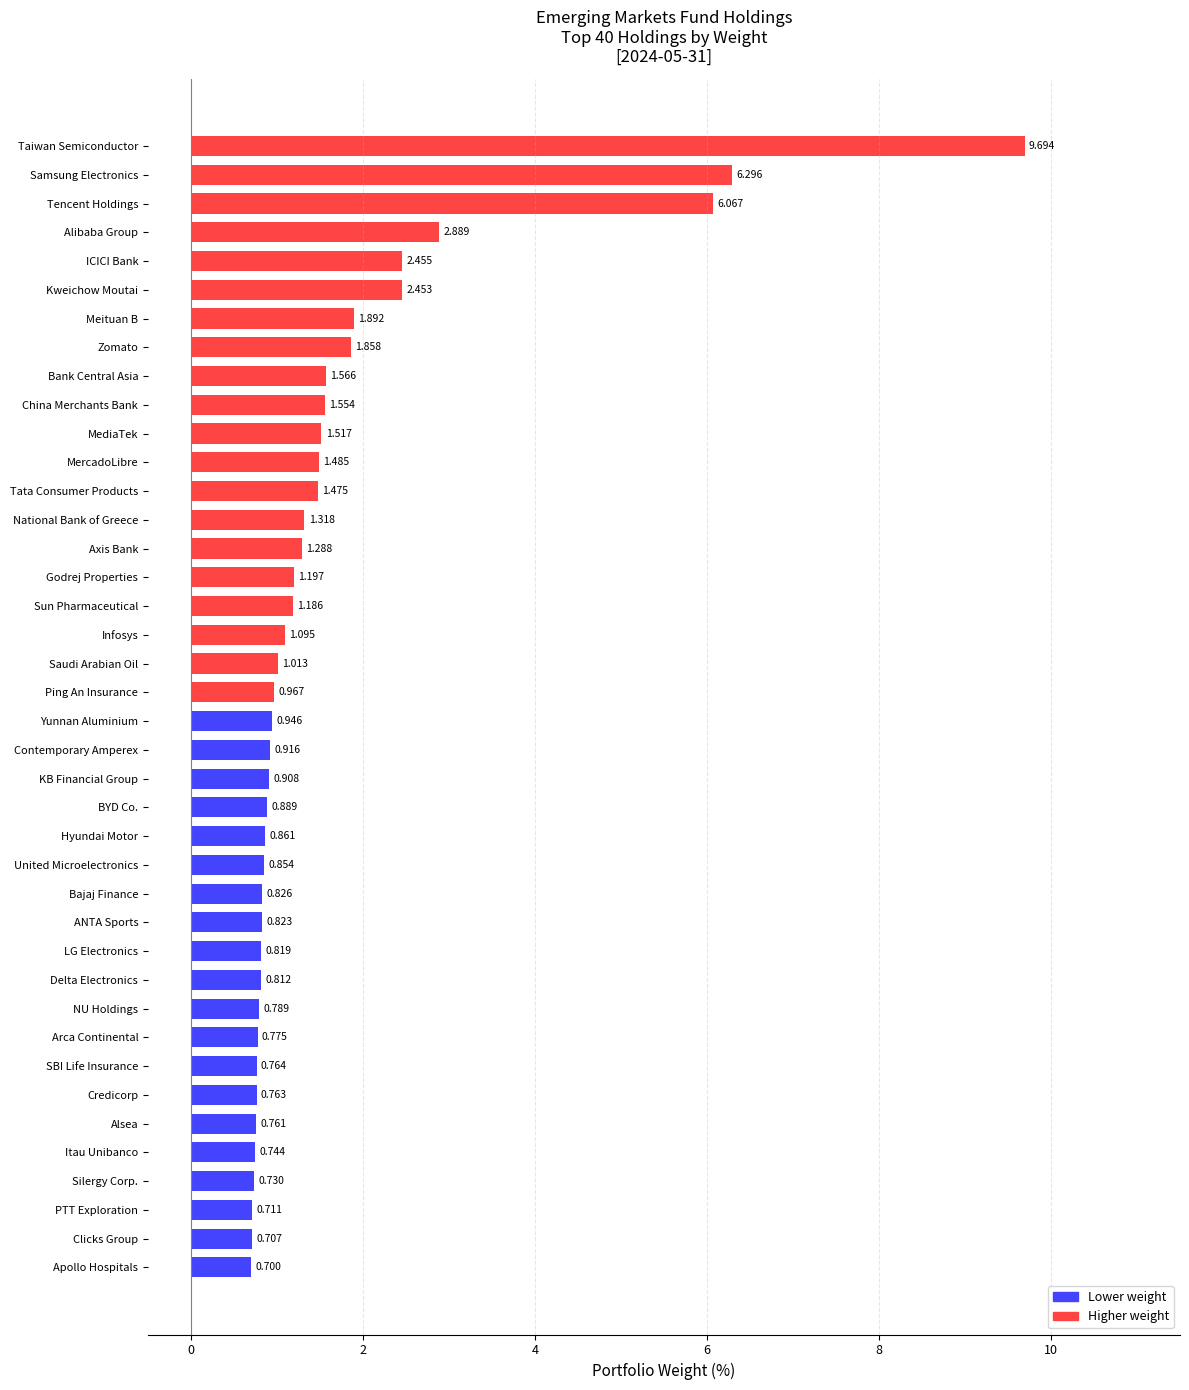

Which category has the lowest value across all series?

Apollo Hospitals